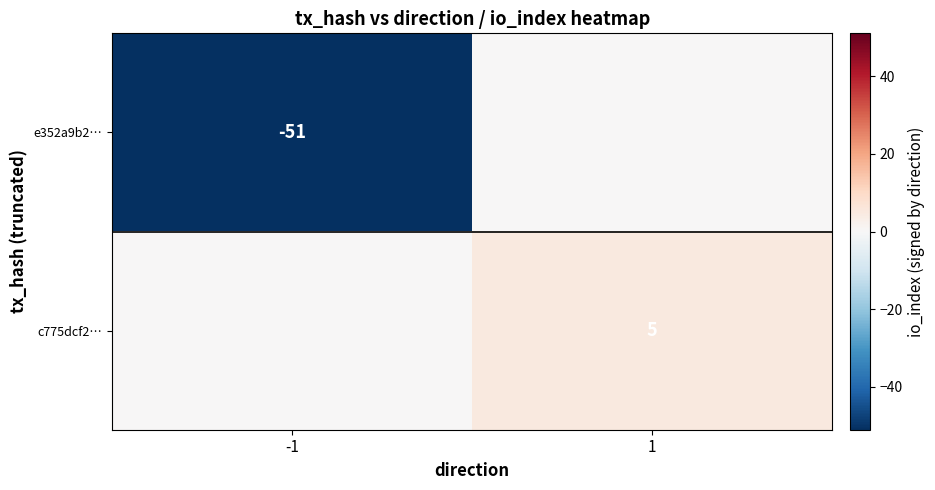

Is it true that c775dcf2… equals 5 at 1?

True